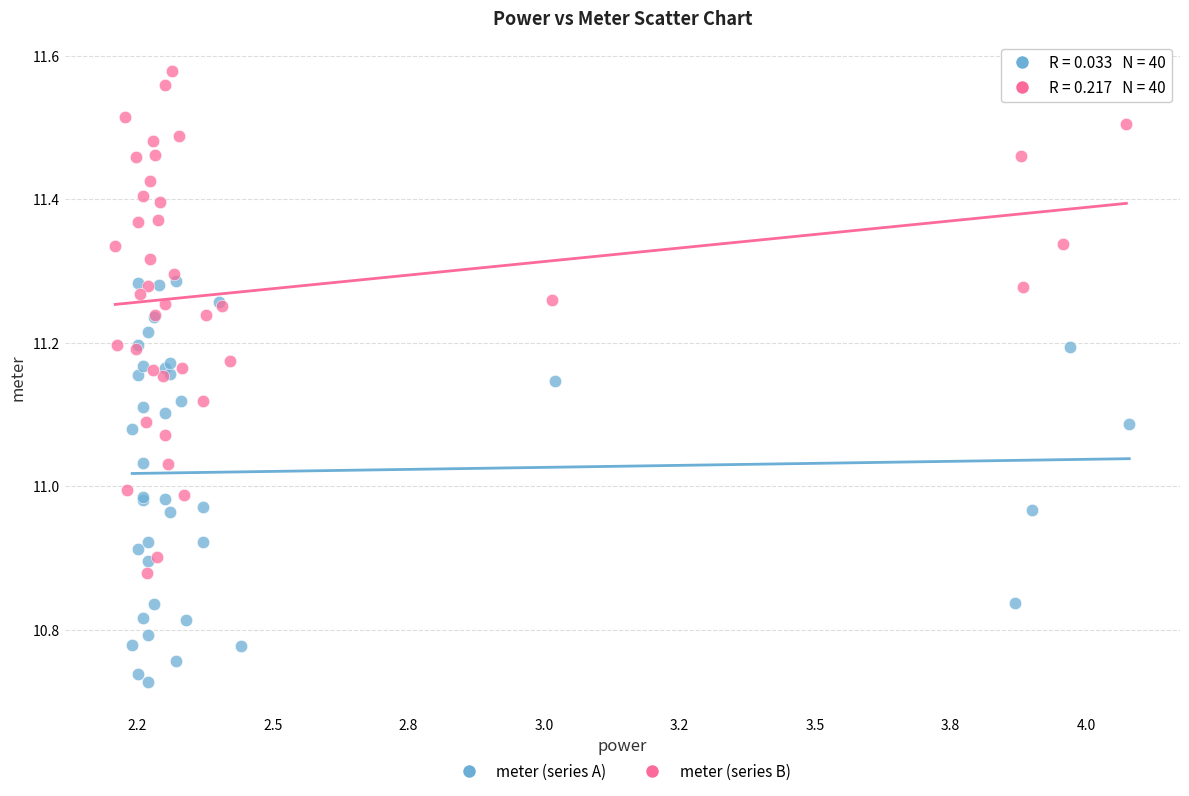

Which series contains the lowest Y value?

meter (series A)